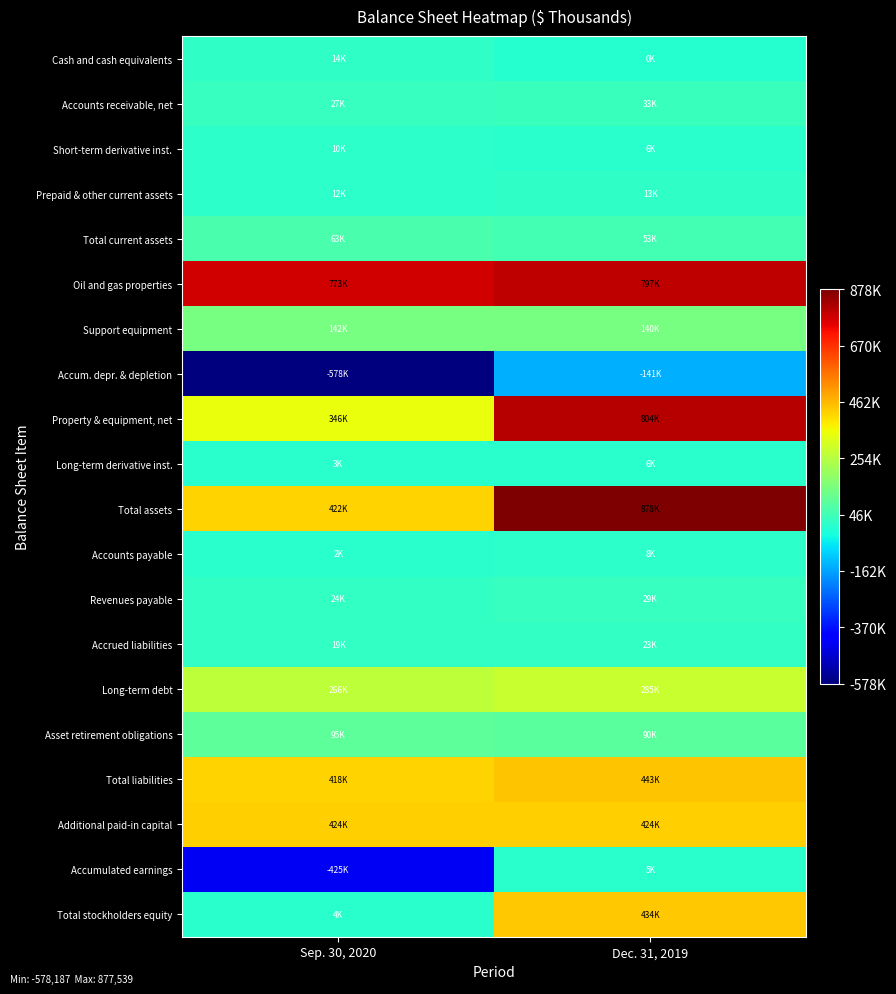

Reading left to right, what are all the values shown in this chart?

Cash and cash equivalents: Sep. 30, 2020=13521	Dec. 31, 2019=0
Accounts receivable, net: Sep. 30, 2020=26907	Dec. 31, 2019=33145
Short-term derivative inst.: Sep. 30, 2020=9916	Dec. 31, 2019=5879
Prepaid & other current assets: Sep. 30, 2020=12158	Dec. 31, 2019=13238
Total current assets: Sep. 30, 2020=62502	Dec. 31, 2019=52587
Oil and gas properties: Sep. 30, 2020=772773	Dec. 31, 2019=797005
Support equipment: Sep. 30, 2020=142274	Dec. 31, 2019=140023
Accum. depr. & depletion: Sep. 30, 2020=-578187	Dec. 31, 2019=-141350
Property & equipment, net: Sep. 30, 2020=345733	Dec. 31, 2019=803723
Long-term derivative inst.: Sep. 30, 2020=3014	Dec. 31, 2019=6364
Total assets: Sep. 30, 2020=421694	Dec. 31, 2019=877539
Accounts payable: Sep. 30, 2020=2344	Dec. 31, 2019=8310
Revenues payable: Sep. 30, 2020=24194	Dec. 31, 2019=29167
Accrued liabilities: Sep. 30, 2020=19063	Dec. 31, 2019=23358
Long-term debt: Sep. 30, 2020=265516	Dec. 31, 2019=285000
Asset retirement obligations: Sep. 30, 2020=95275	Dec. 31, 2019=90466
Total liabilities: Sep. 30, 2020=417658	Dec. 31, 2019=443332
Additional paid-in capital: Sep. 30, 2020=424236	Dec. 31, 2019=424399
Accumulated earnings: Sep. 30, 2020=-425197	Dec. 31, 2019=4809
Total stockholders equity: Sep. 30, 2020=4036	Dec. 31, 2019=434207